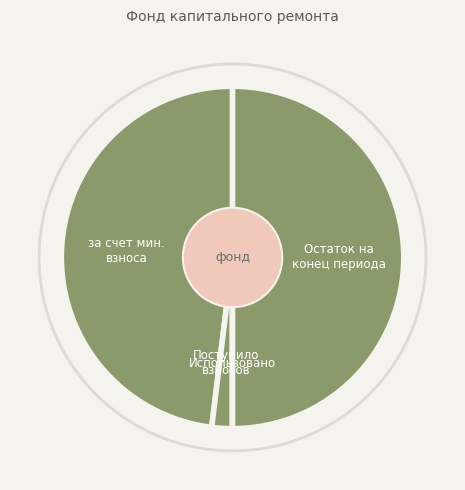

Is it true that за счет мин. взноса is 48% of the pie?

True